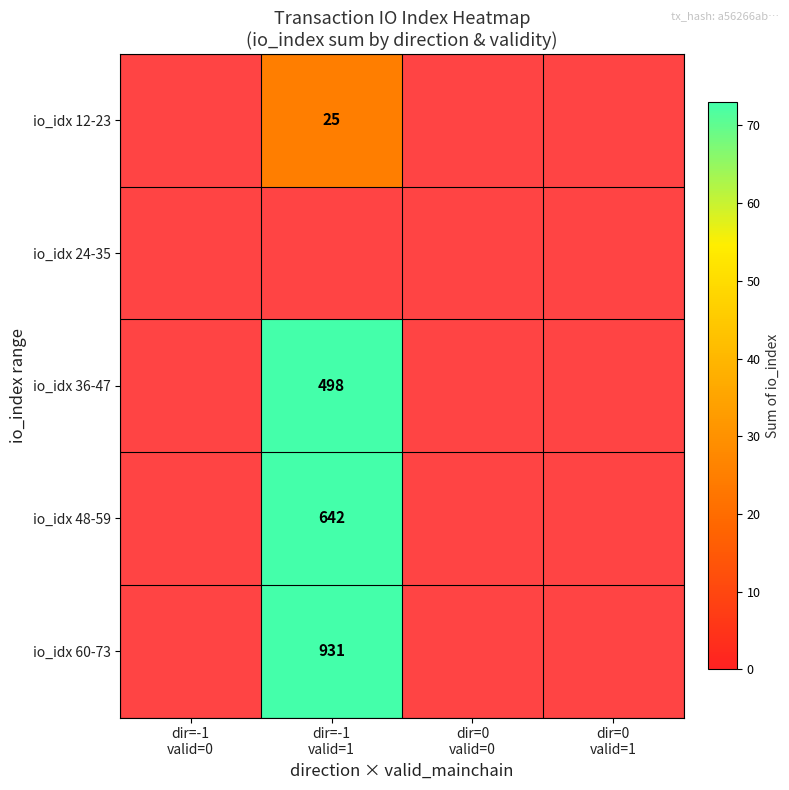

Is the value of io_idx 12-23 at dir=0 valid=1 greater than the value of io_idx 60-73 at dir=0 valid=0?

No